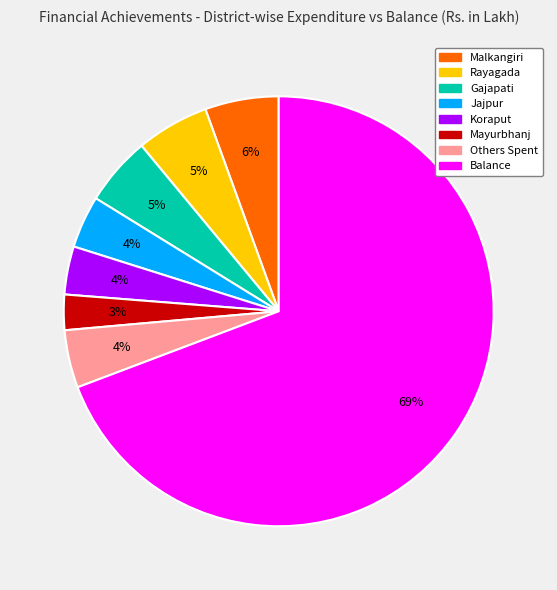

To the nearest percent, what is the average slice percentage?

12%